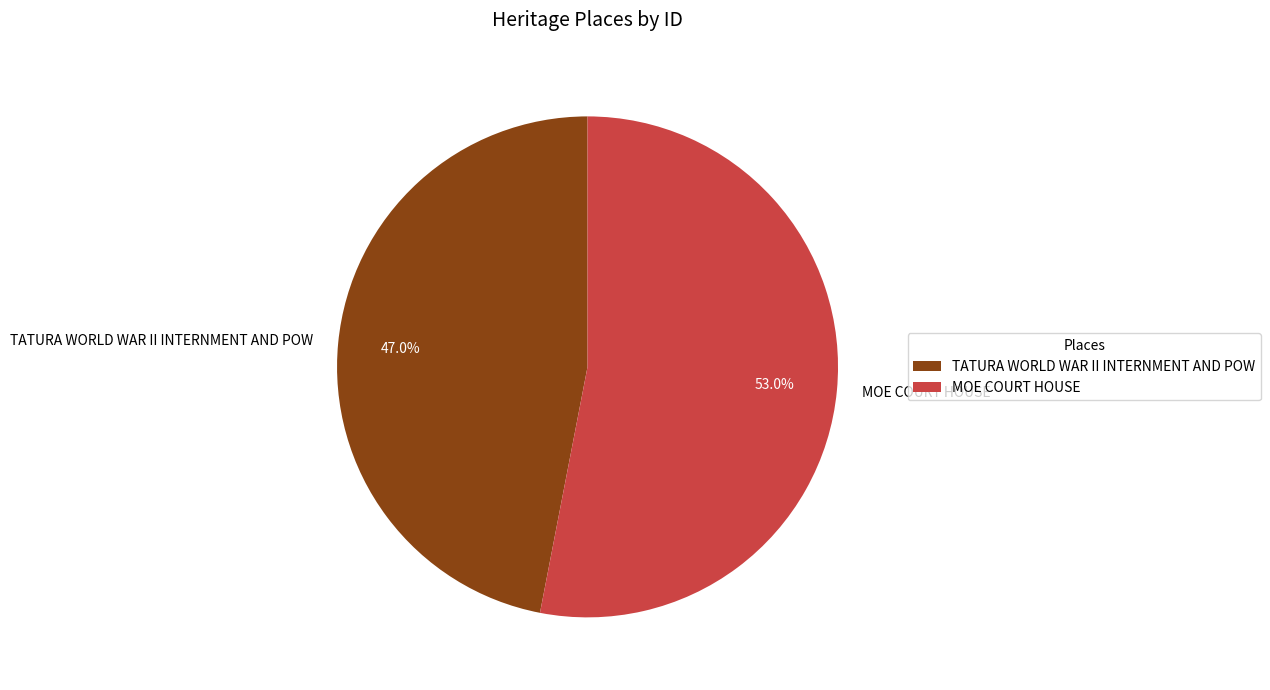

What is the majority slice?

MOE COURT HOUSE